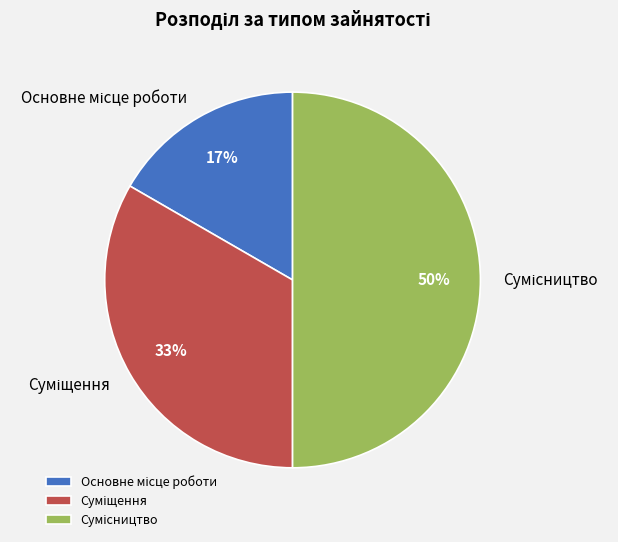

To the nearest percent, what is the average slice percentage?

33%